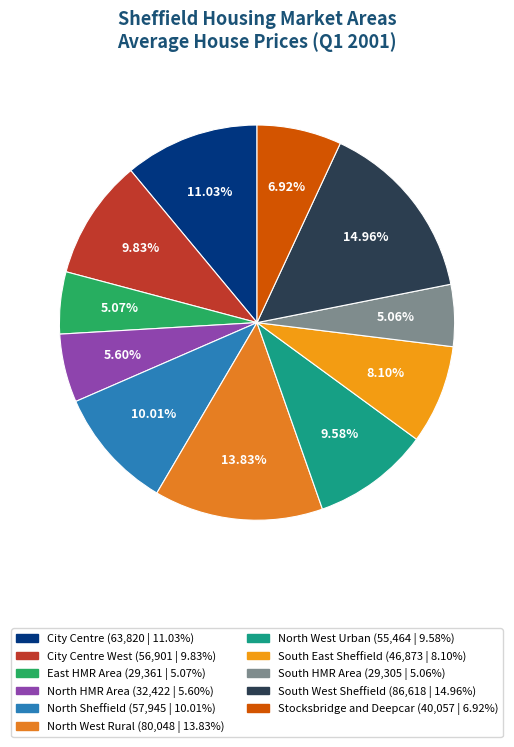

What is the smallest slice in the pie chart?

South HMR Area